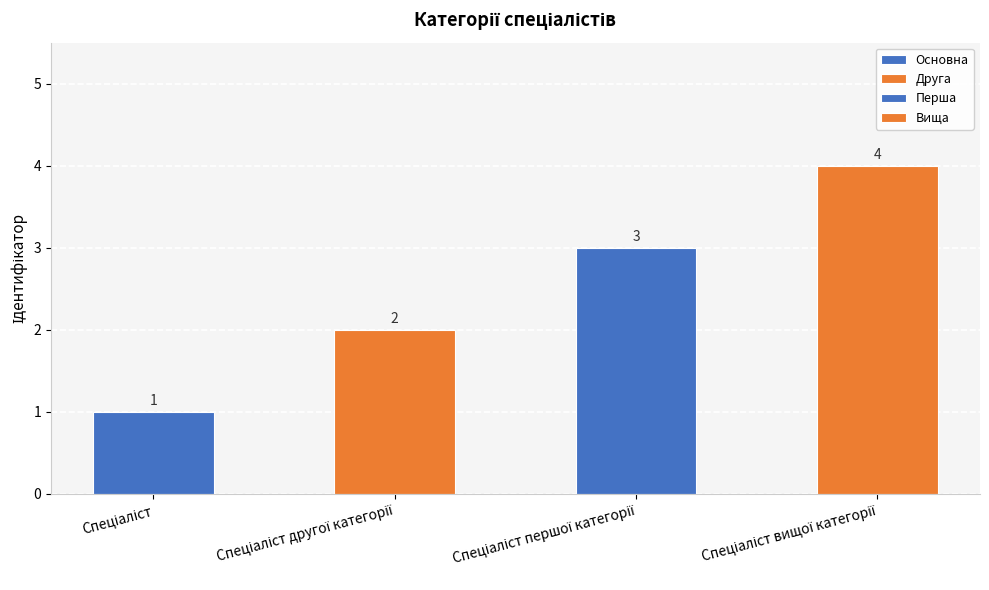

How many data points are less than 3?

2